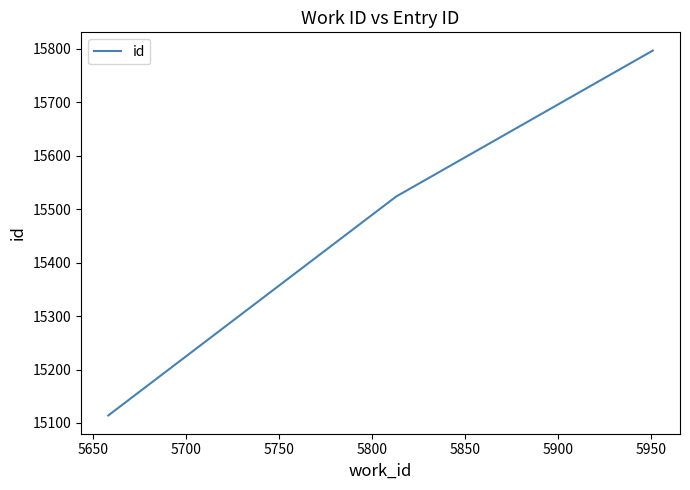

What is the maximum value shown in the chart?

15797